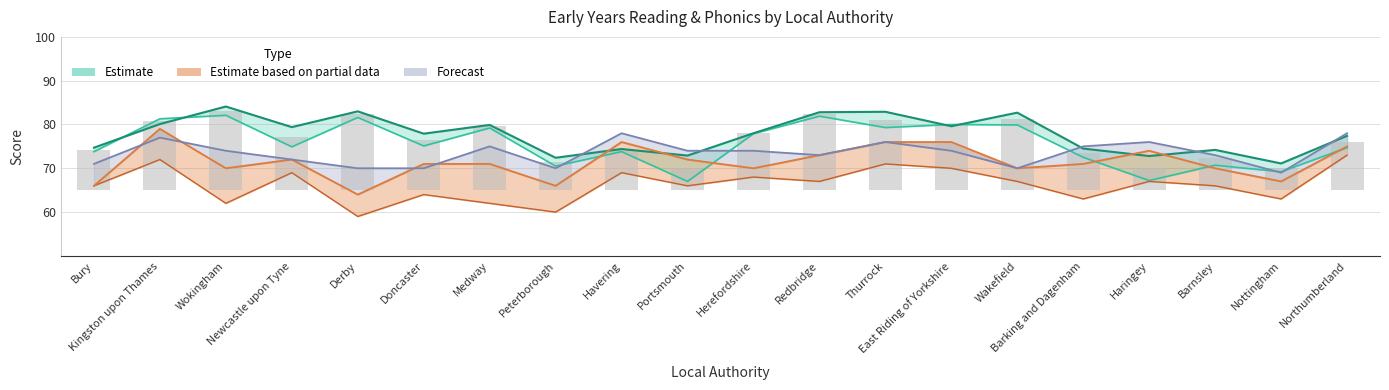

Reading right to left, what are all the values shown in this chart?

Reading 2014: 74.7	69.2	70.7	67.2	72.5	79.9	80.0	79.3	81.9	77.9	67.0	73.8	70.5	79.2	75.1	81.6	74.9	82.1	81.3	73.8
Reading 2015: 77.4	71.1	74.2	72.8	74.5	82.7	79.6	82.9	82.8	78.0	72.9	74.4	72.4	79.9	77.9	83.0	79.4	84.1	80.1	74.7
Phonics 2013: 73.0	63.0	66.0	67.0	63.0	67.0	70.0	71.0	67.0	68.0	66.0	69.0	60.0	62.0	64.0	59.0	69.0	62.0	72.0	66.0
Phonics 2014: 75.0	67.0	70.0	74.0	71.0	70.0	76.0	76.0	73.0	70.0	72.0	76.0	66.0	71.0	71.0	64.0	72.0	70.0	79.0	66.0
Phonics 2015: 78.0	69.0	73.0	76.0	75.0	70.0	74.0	76.0	73.0	74.0	74.0	78.0	70.0	75.0	70.0	70.0	72.0	74.0	77.0	71.0